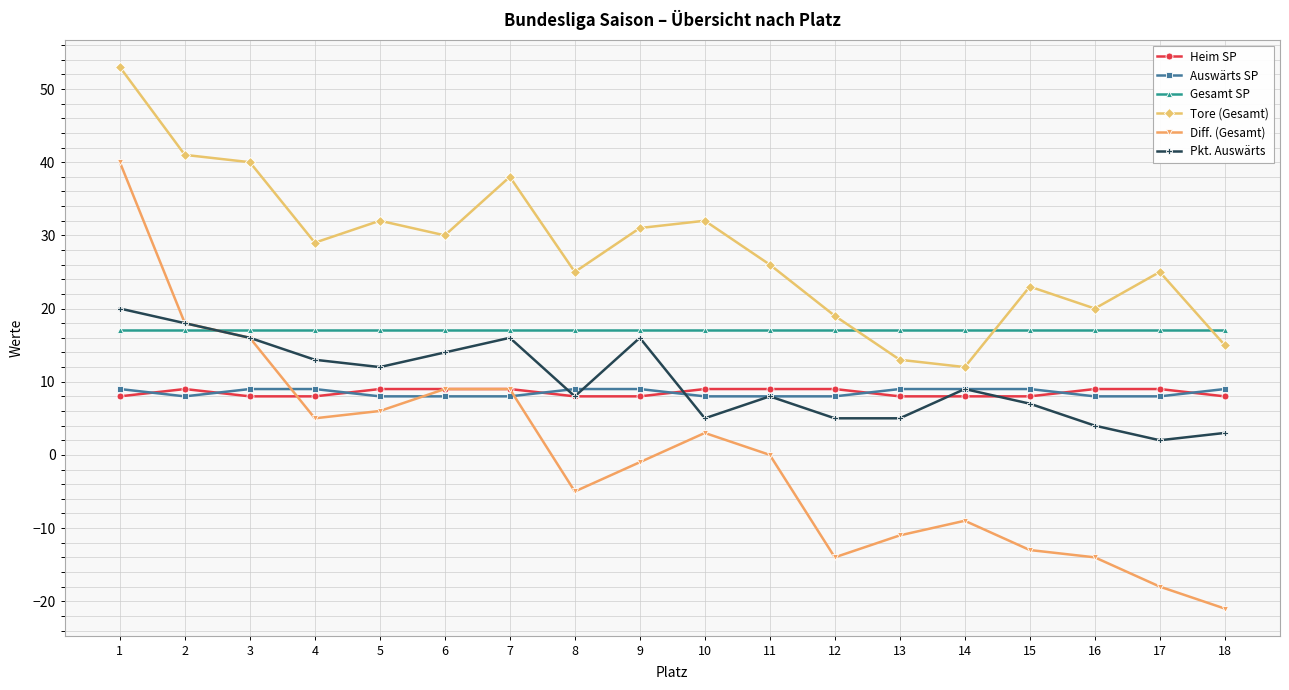

The Pkt. Auswärts series shows 9 at 3. True or false?

False